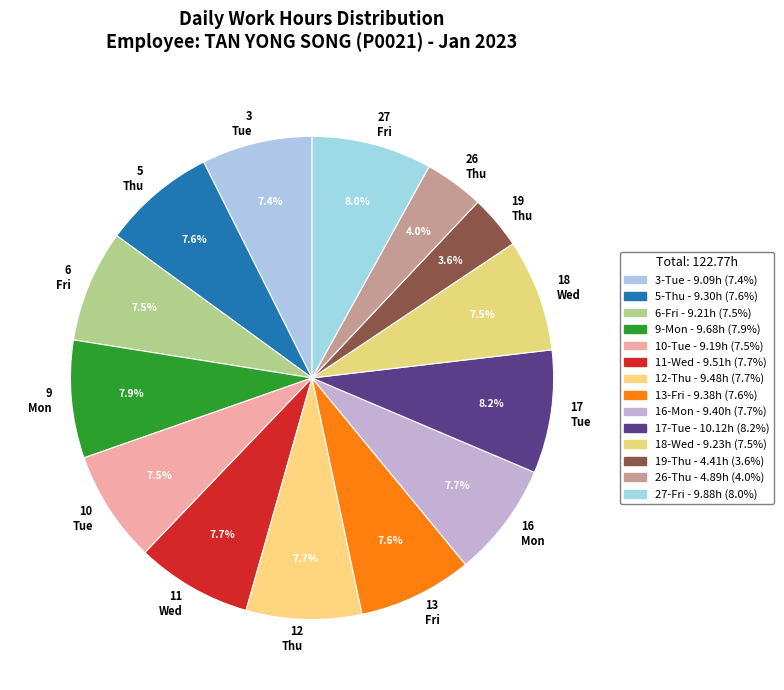

How many segments does this pie chart have?

14